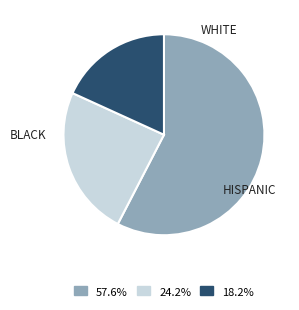

How many segments does this pie chart have?

3